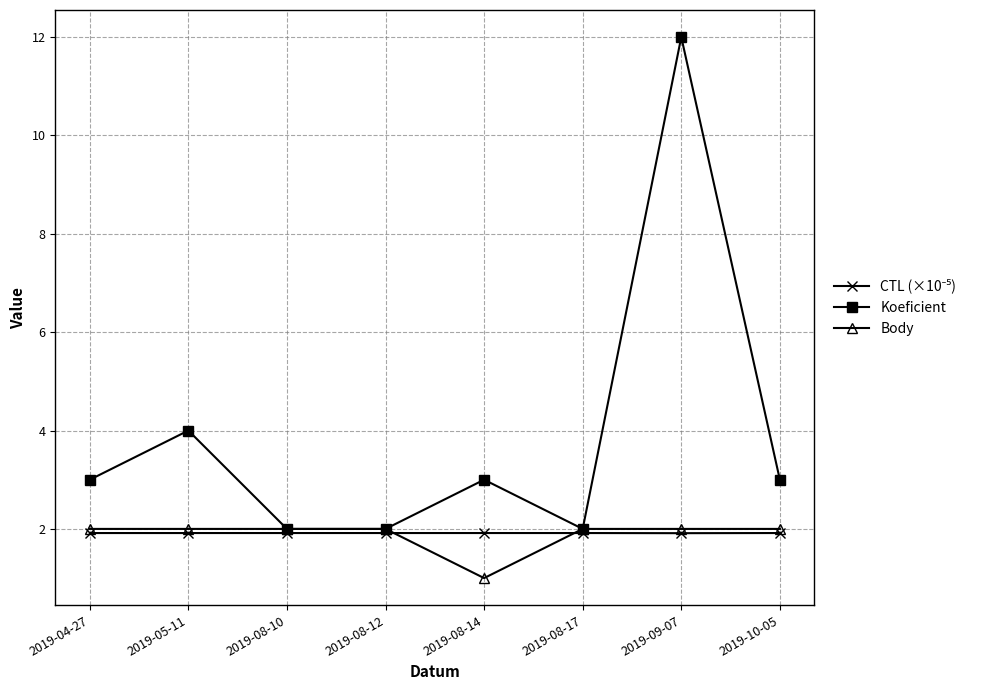

True or false: Body has a value of 2.0 at 2019-08-17.

True